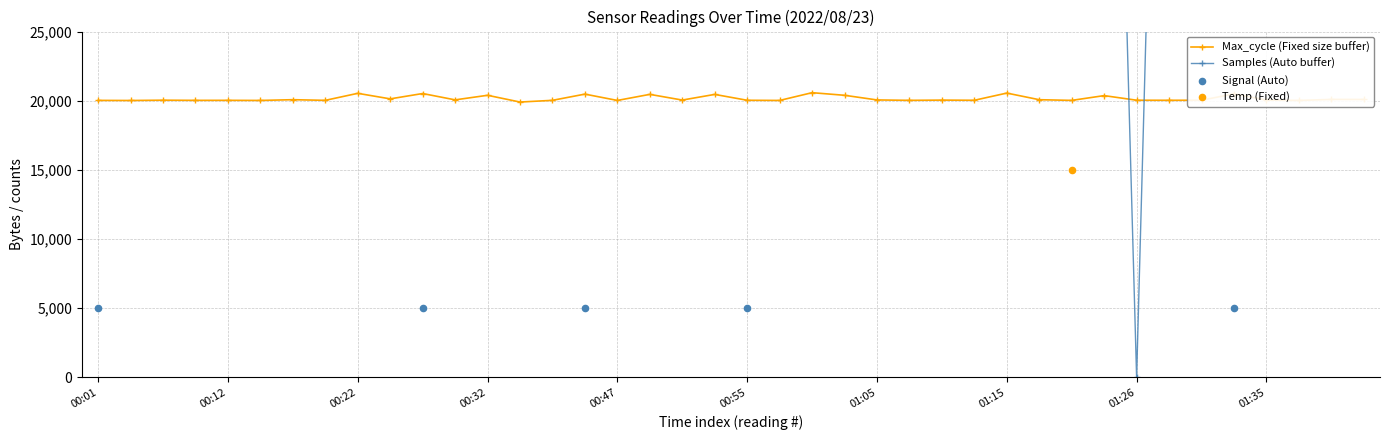

True or false: Max_cycle (Fixed size buffer) has more than 2 interior local peaks.

True